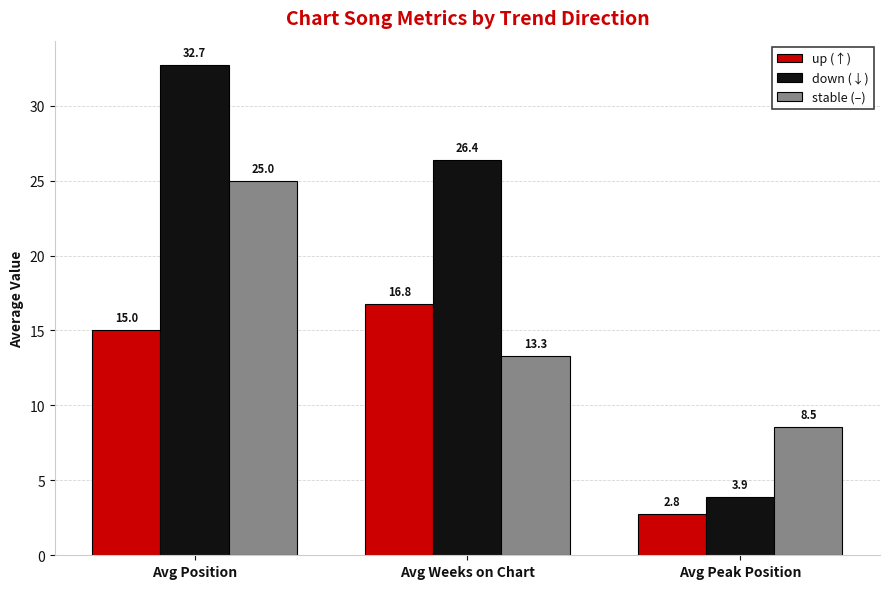

Rank the series by their average value, from lowest to highest.

up (↑), stable (–), down (↓)